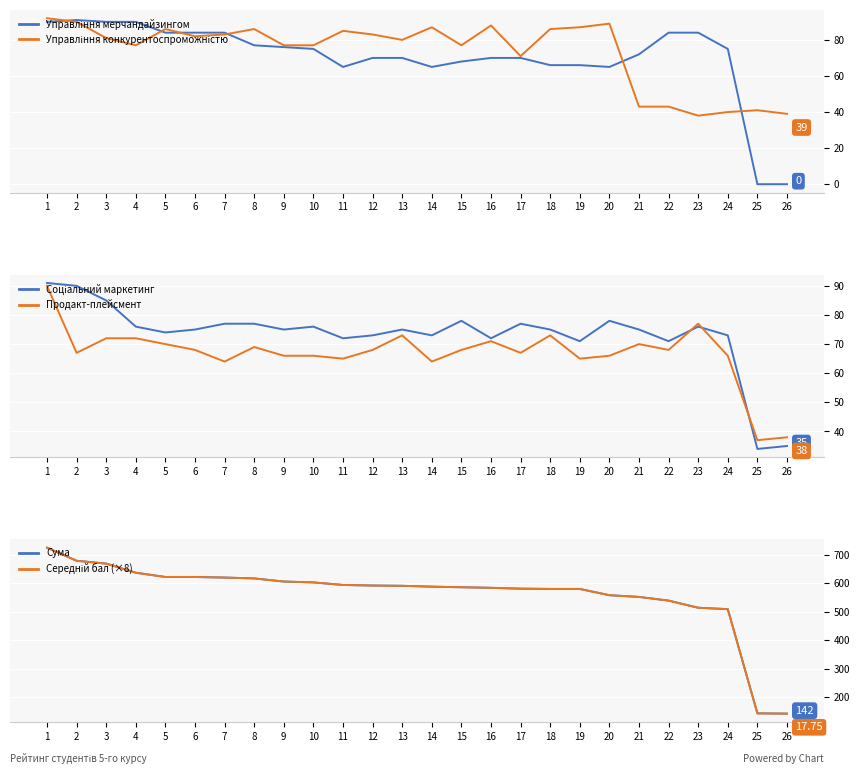

List the series in order of their peak value, highest first.

Сума, Середній бал (×8), Управління конкурентоспроможністю, Управління мерчандайзингом, Соціальний маркетинг, Продакт-плейсмент